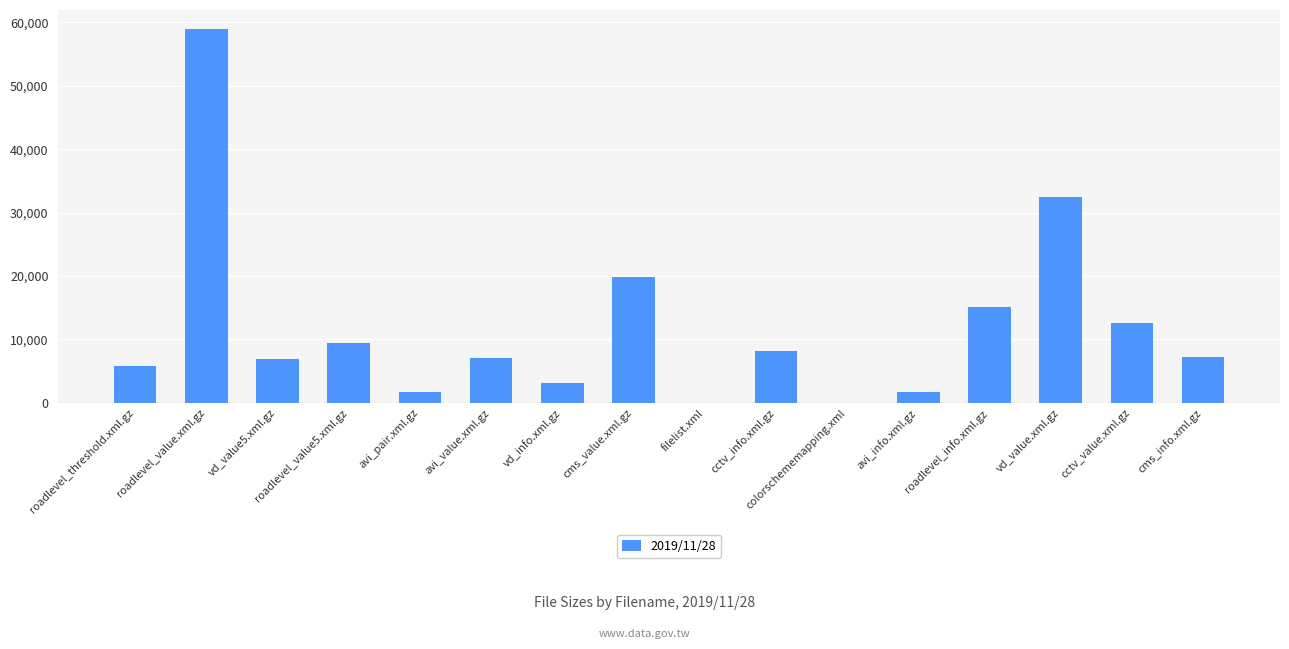

Is it true that the value at avi_value.xml.gz is 2173?

False